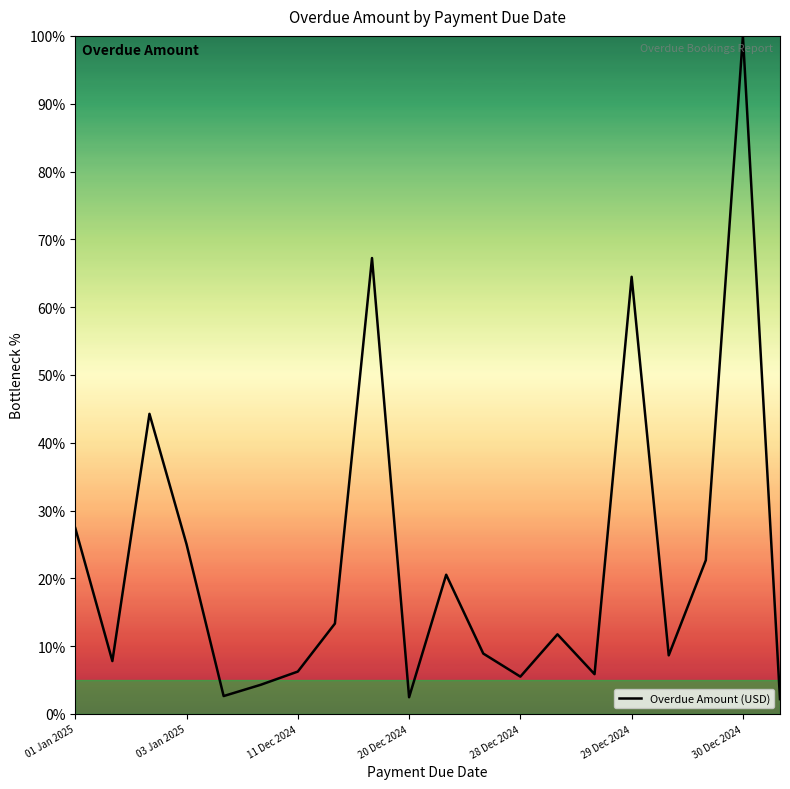

What is the greatest value displayed?

100.0